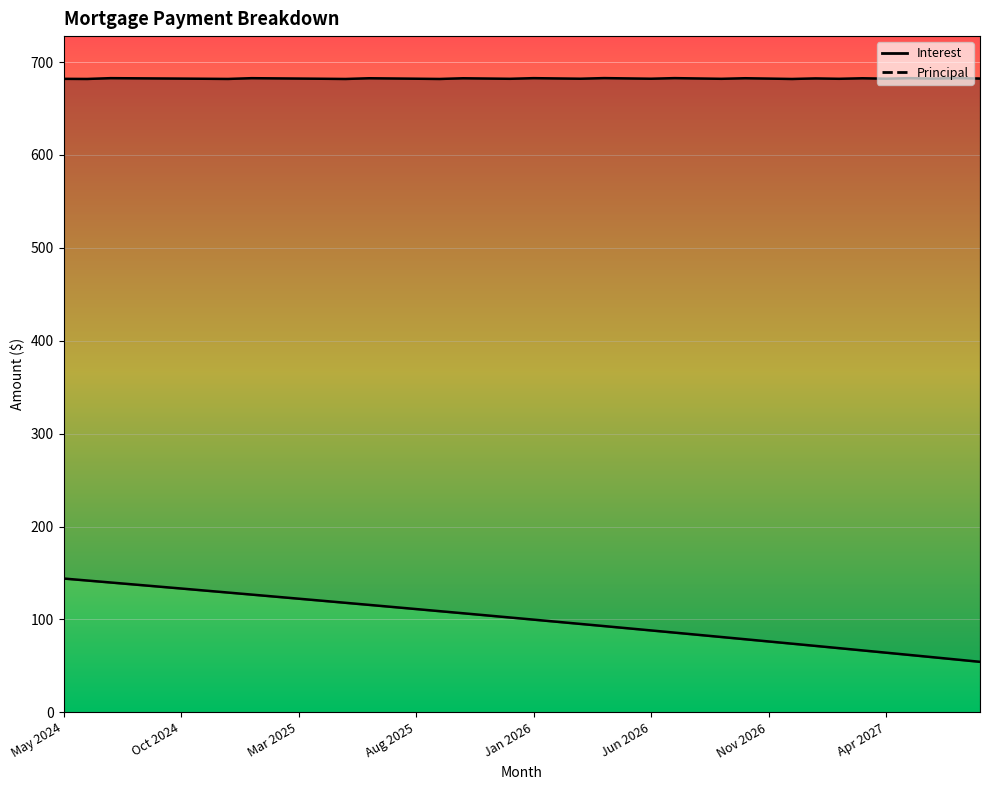

What is the difference between the second highest and second lowest values?

85.1